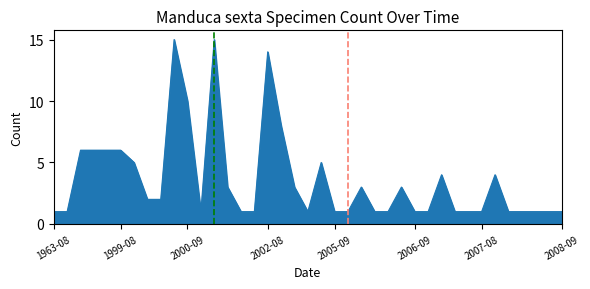

What is the greatest value displayed?

15